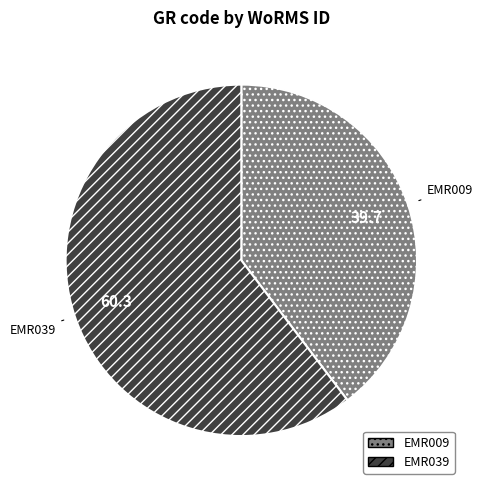

Between EMR039 and EMR009, which is larger?

EMR039